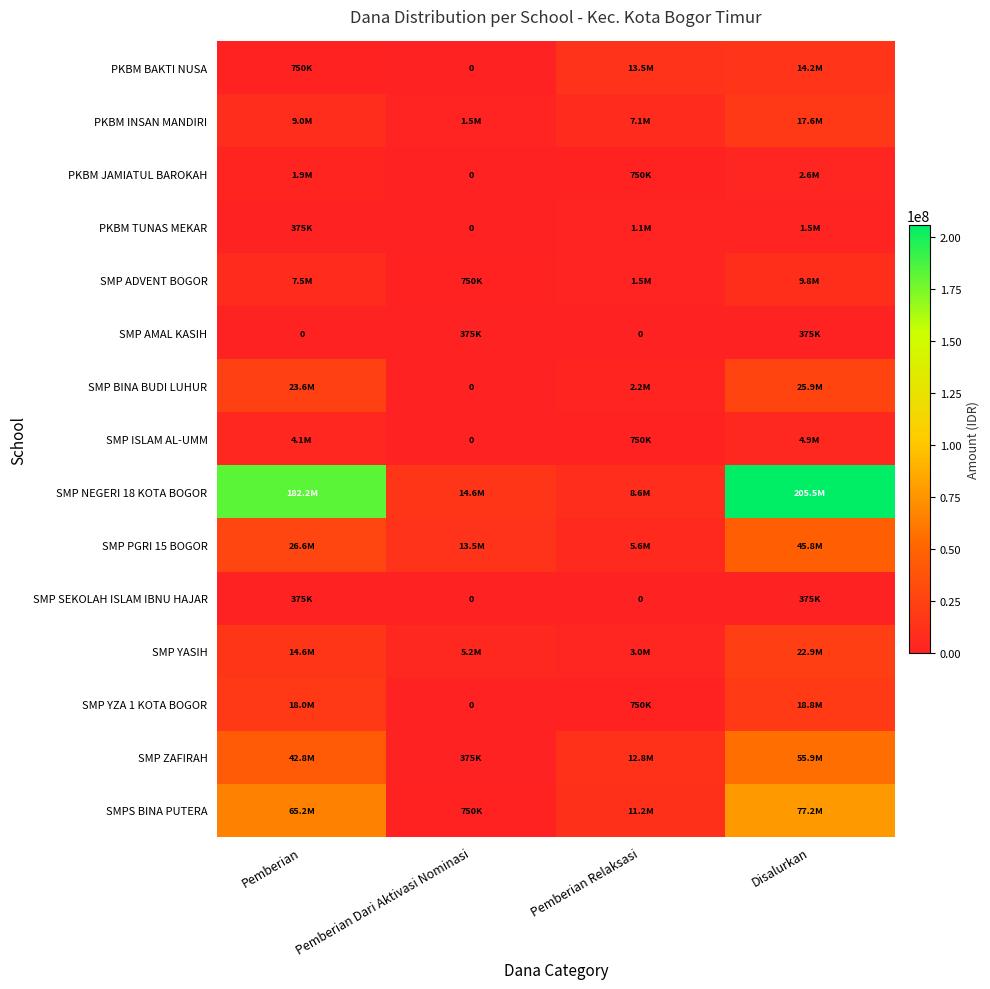

Is it true that SMPS BINA PUTERA equals 65250000 at Pemberian?

True